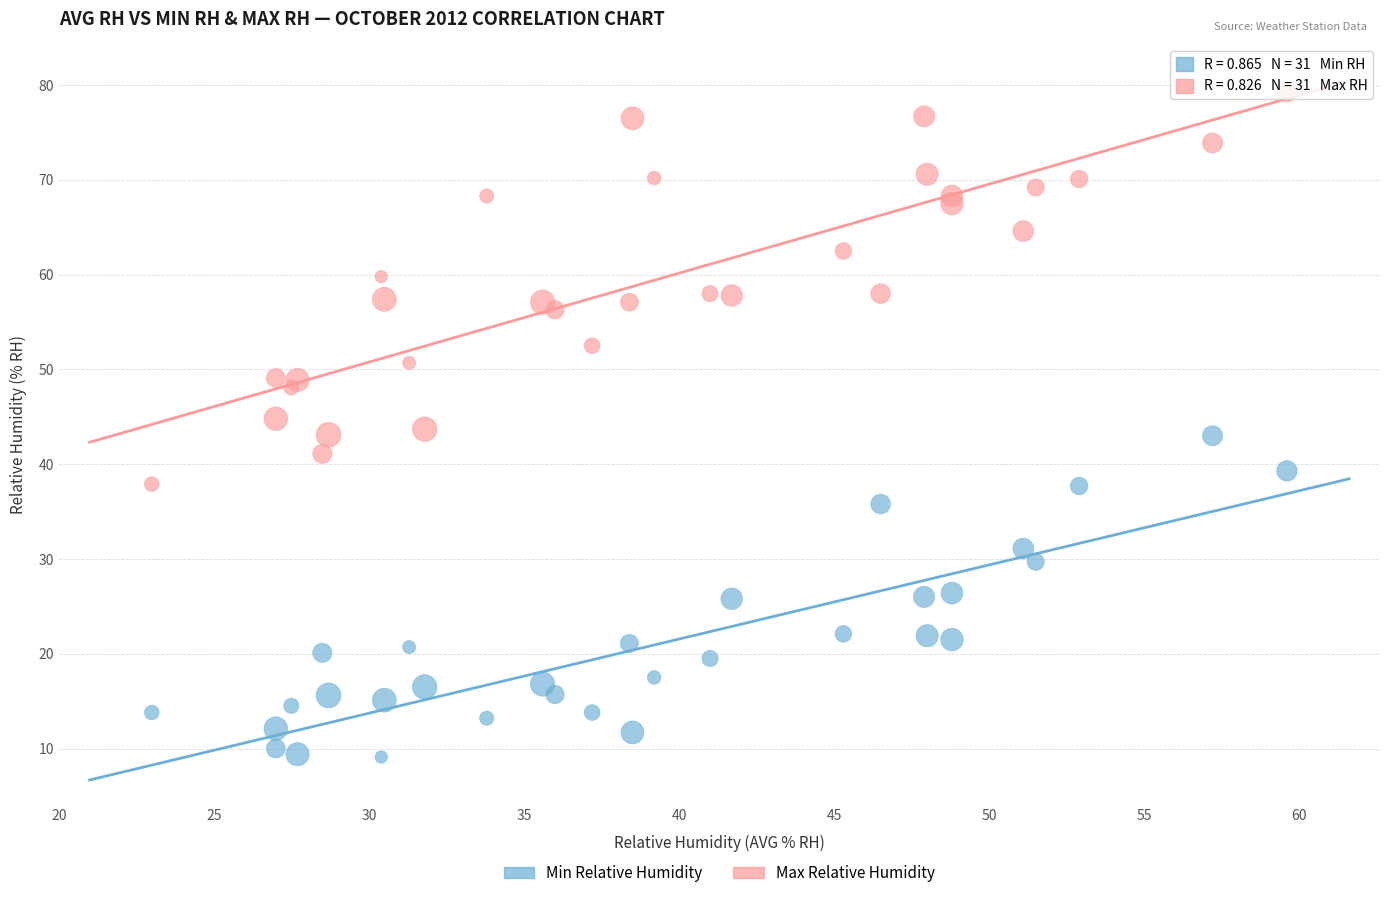

Which series has the widest spread of Y values?

Max Relative Humidity